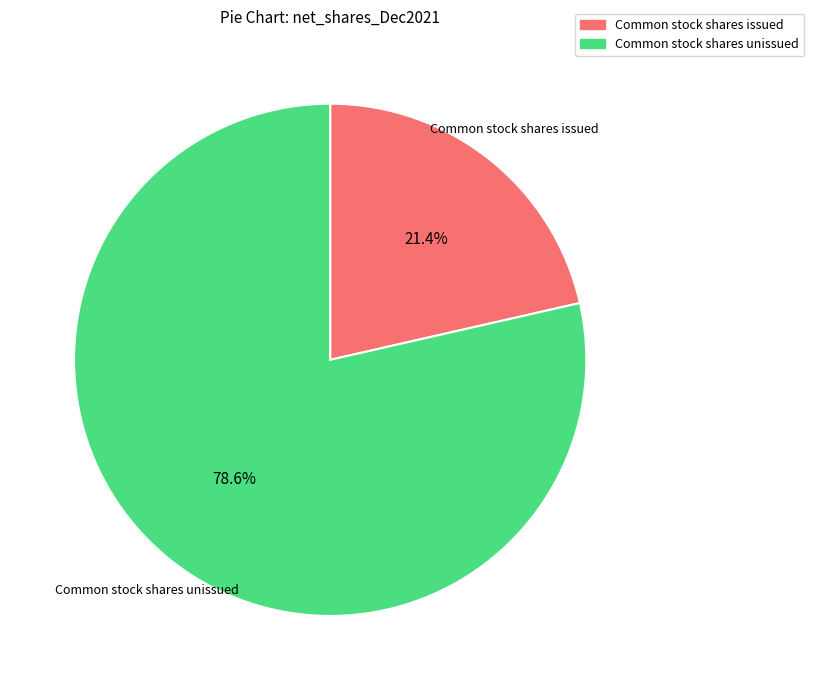

To the nearest percent, what portion does Common stock shares issued represent?

21%